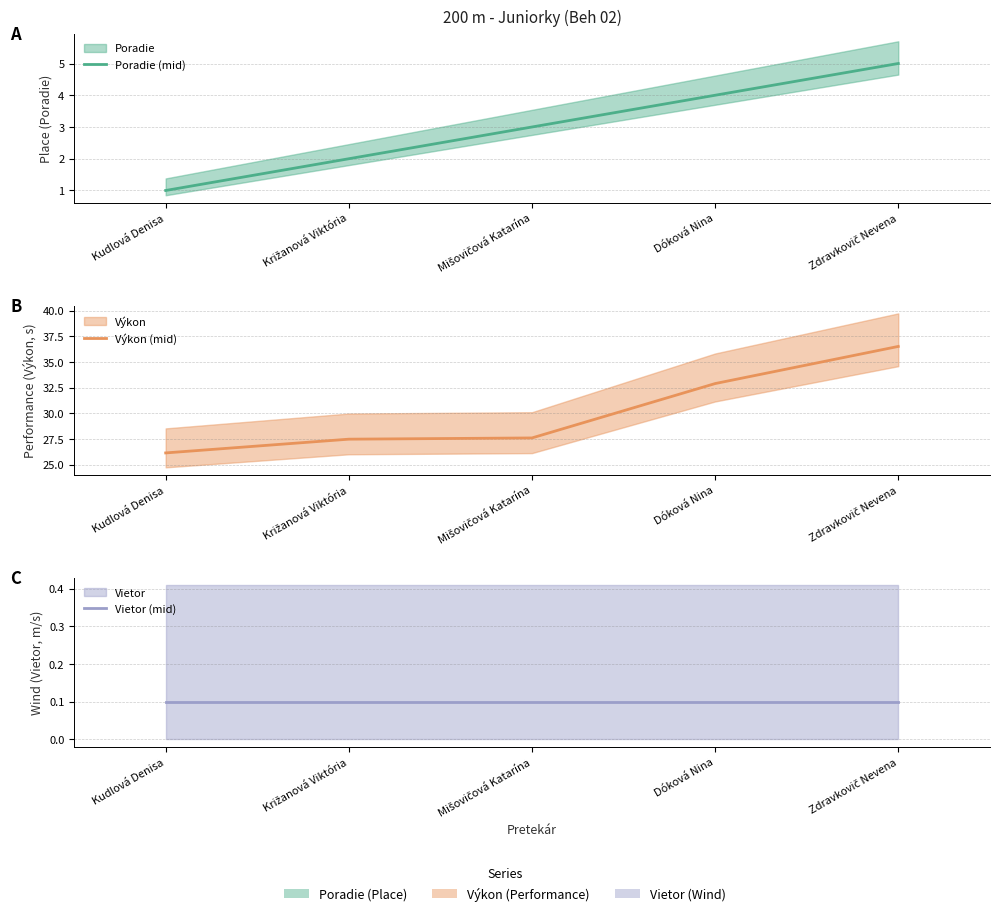

Is the value of Výkon (mid) at Zdravkovič Nevena greater than the value of Vietor (mid) at Kudlová Denisa?

Yes